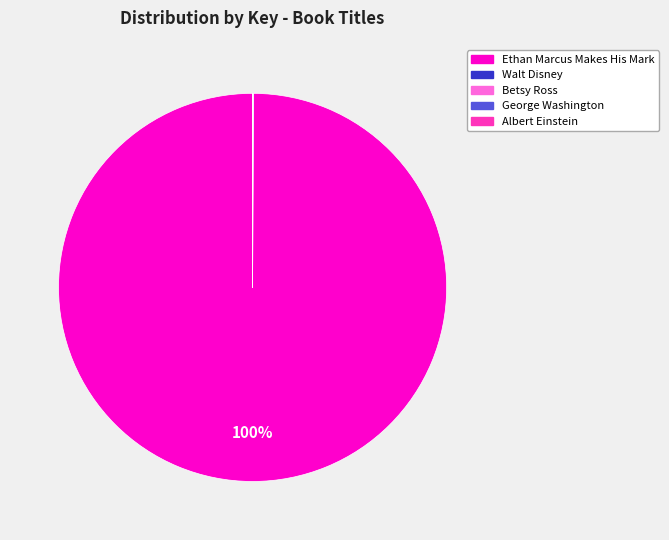

Which slice is the largest?

Ethan Marcus Makes His Mark